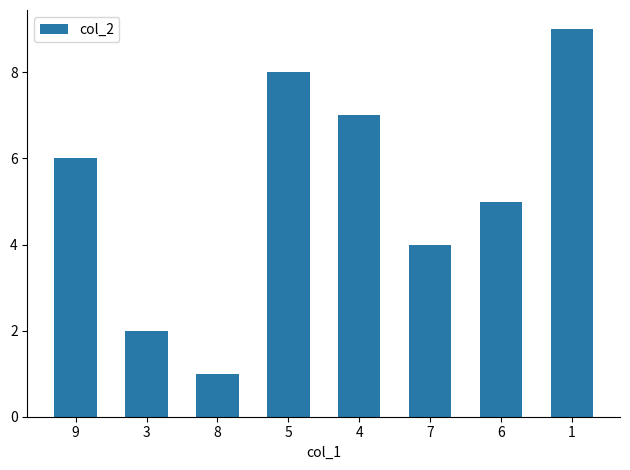

Reading left to right, transcribe all the data shown in this chart.

9=6	3=2	8=1	5=8	4=7	7=4	6=5	1=9